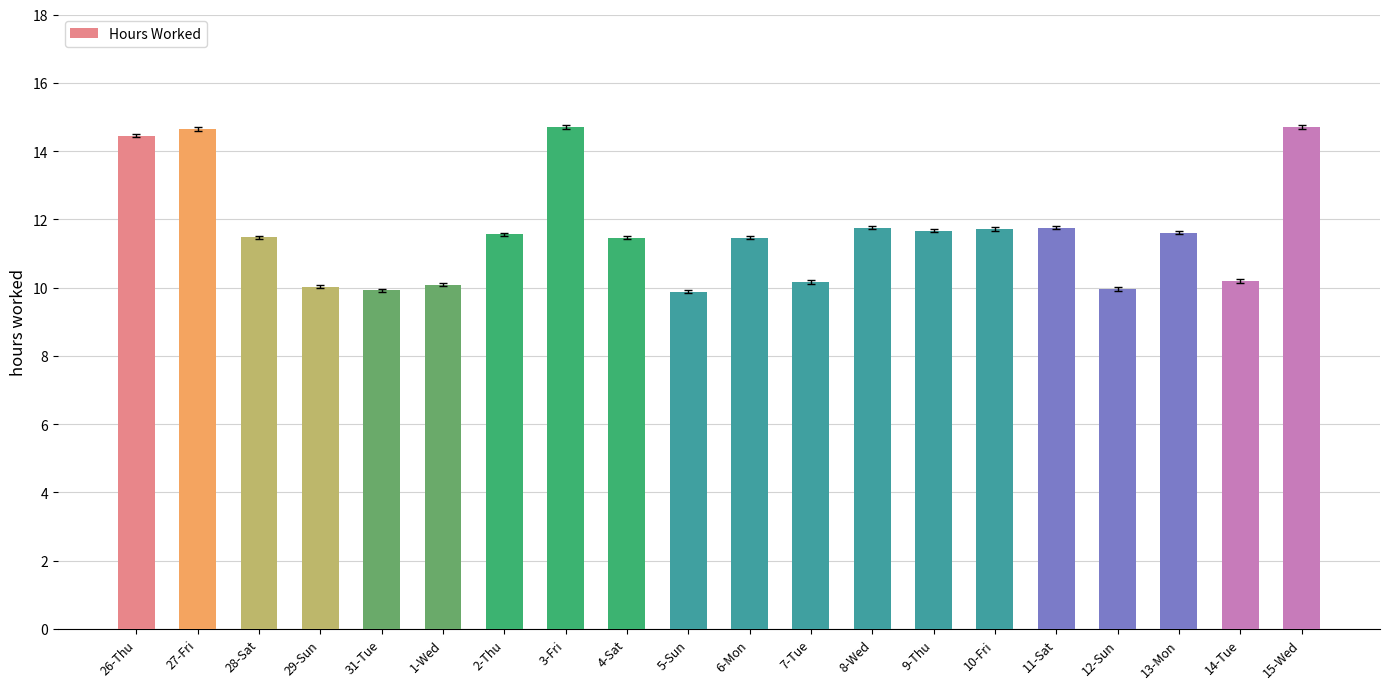

How many data points are above 11?

13